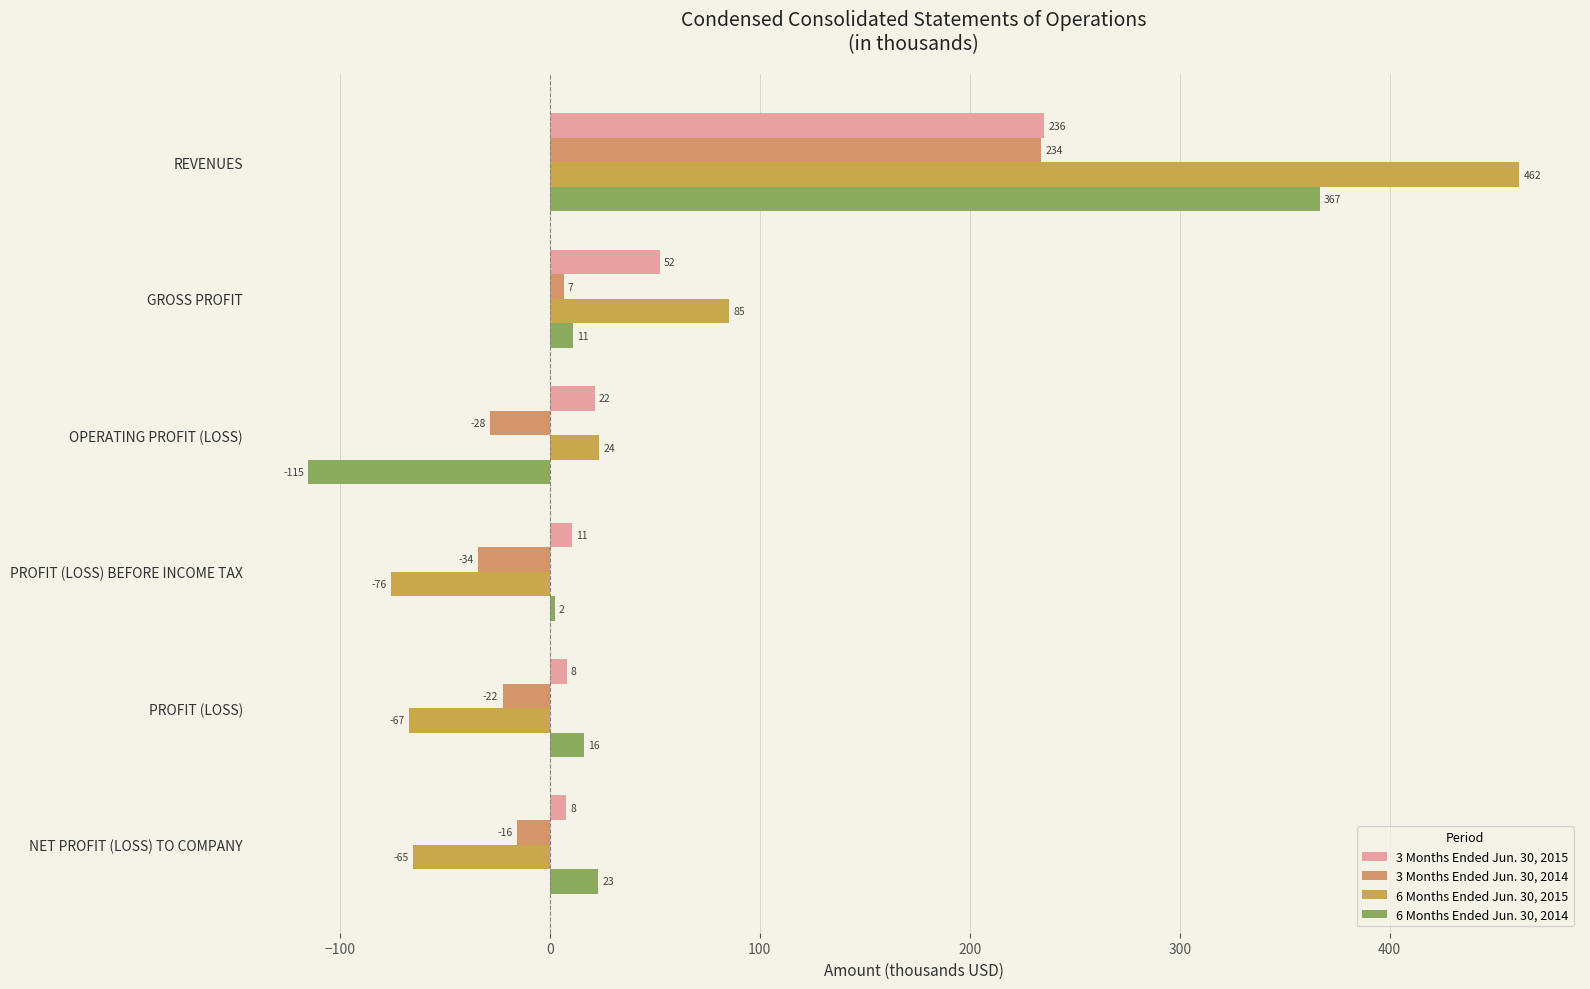

What is the average value of the 6 Months Ended Jun. 30, 2015 series?

60.4